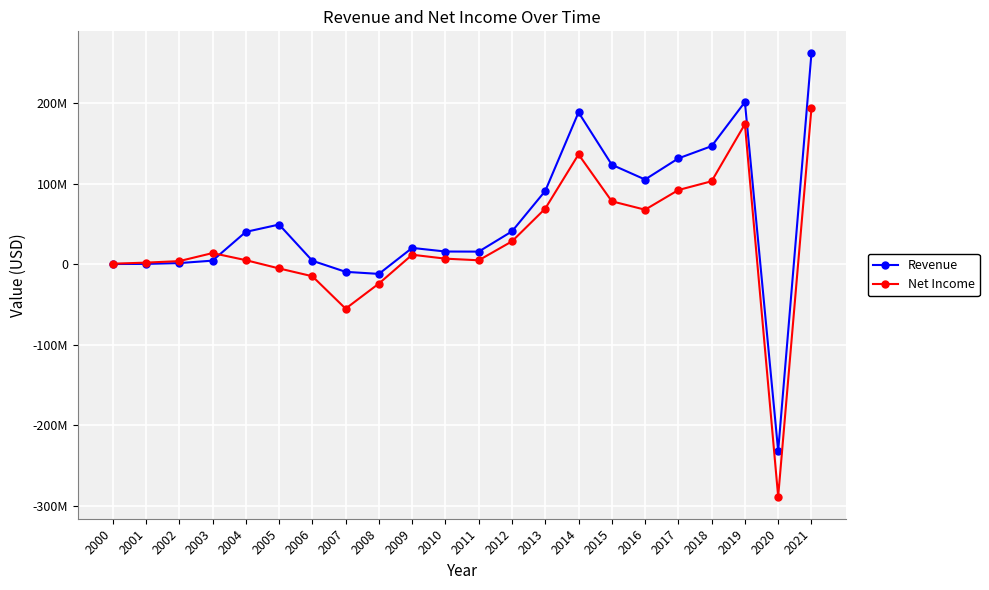

Rank the series at 2019 from lowest to highest value.

Net Income, Revenue